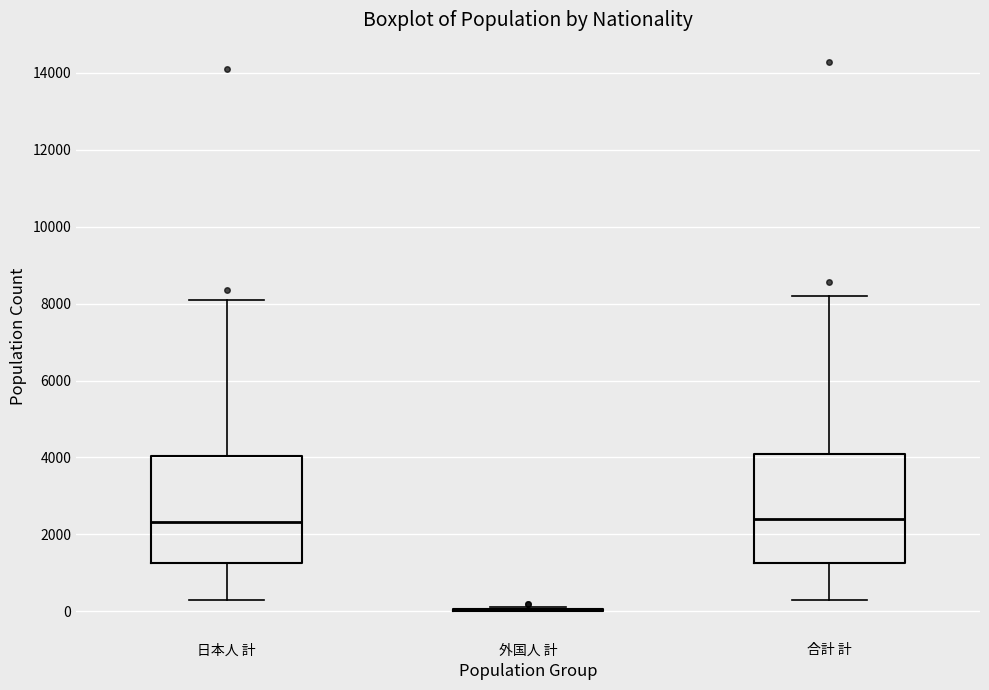

Reading left to right, read every box against the y-axis: the position of its median line, the range the box covers, and the ends of its whiskers. The values are not printed on the chart, so give them approximately, as read against the axis.

日本人 計: median 2400, box 1200 to 4000, whiskers 200 to 8000
外国人 計: box collapsed to a line at 0, whiskers 0 to 200
合計 計: median 2400, box 1200 to 4000, whiskers 200 to 8200